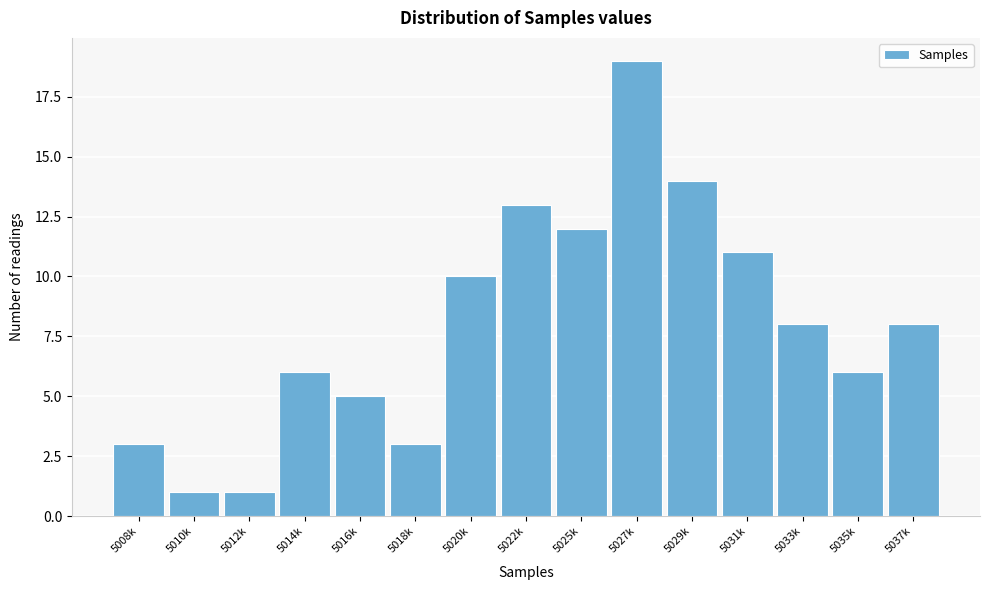

Reading left to right, list all the values displayed in this chart.

3	1	1	6	5	3	10	13	12	19	14	11	8	6	8